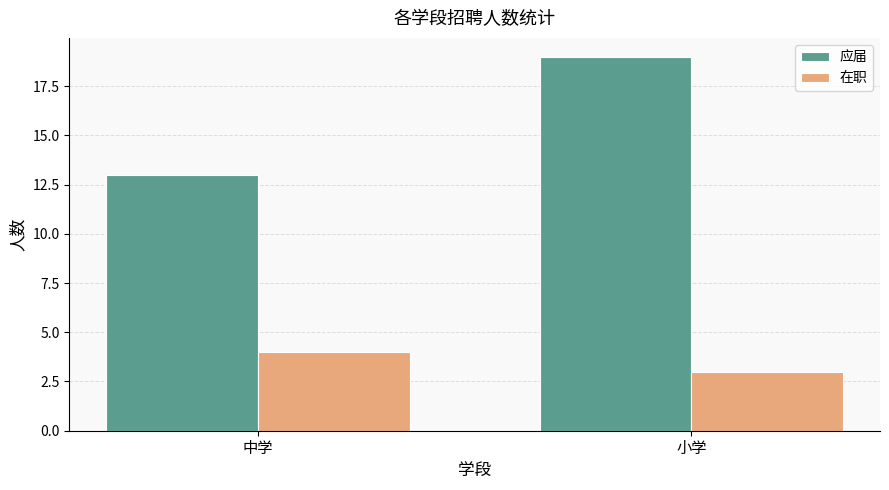

At which label does 应届 reach its minimum?

中学